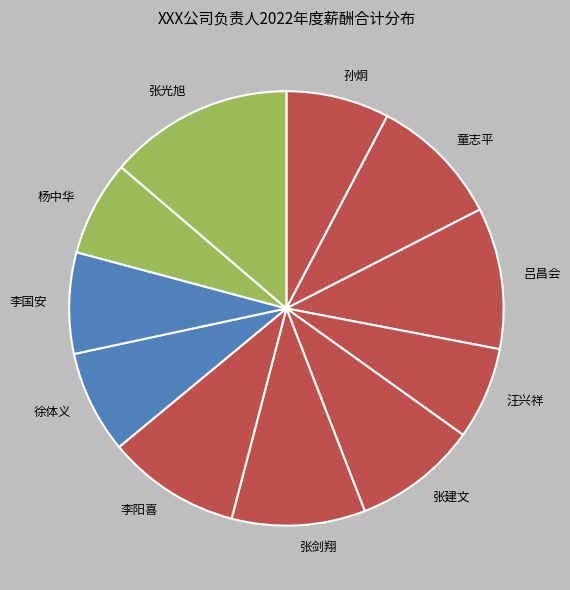

True or false: 李阳喜 accounts for 1% of the total.

False